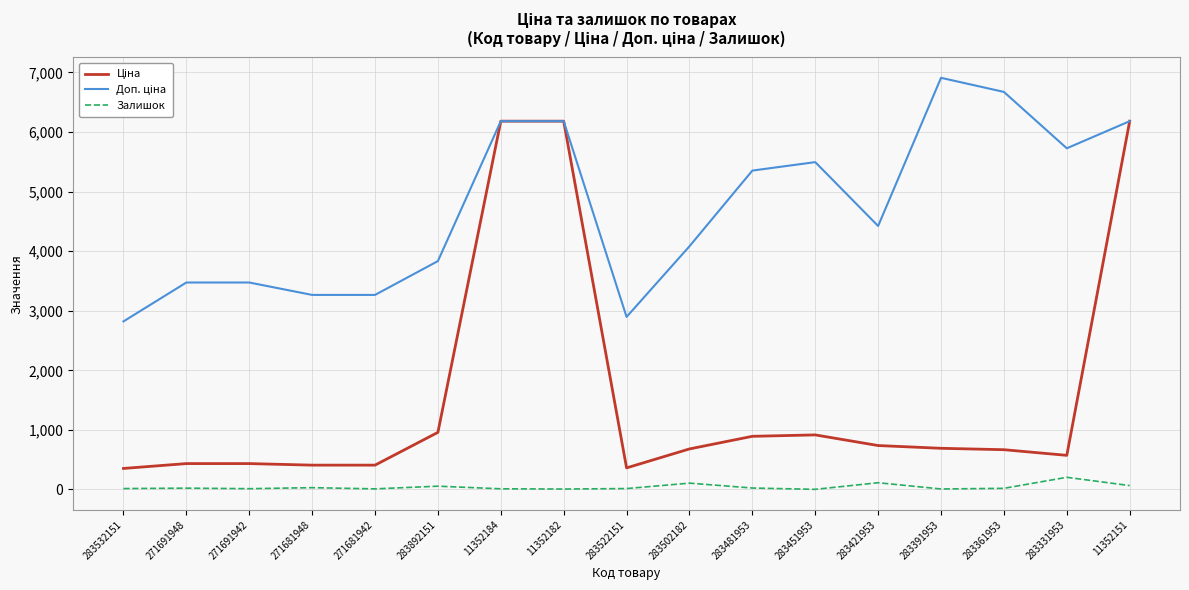

True or false: Залишок has a value of 106.0 at 283502182.

True